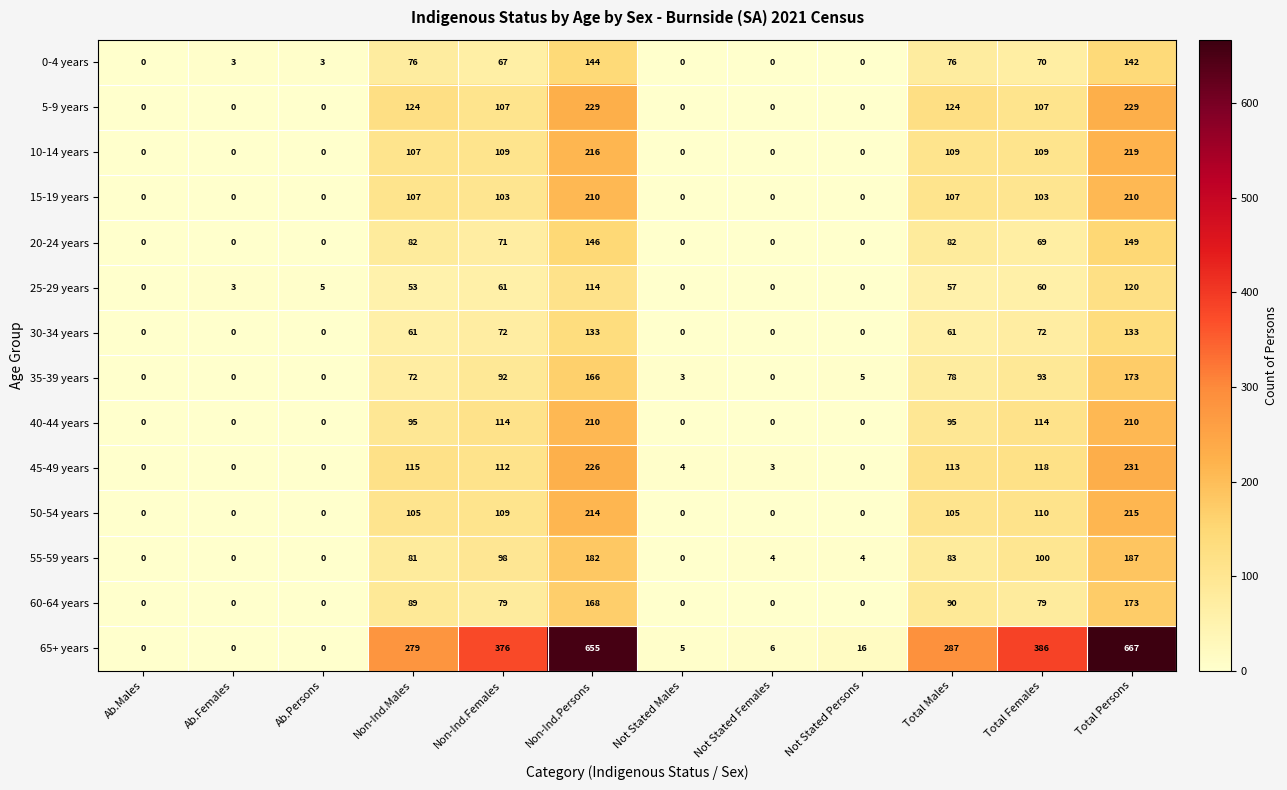

How many data points in 35-39 years are less than 72?

6